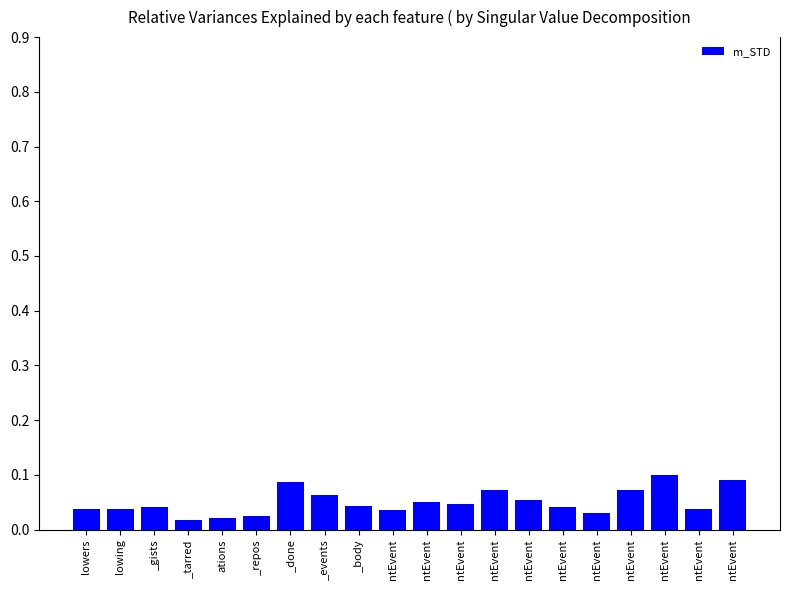

How many distinct data groups are displayed?

1